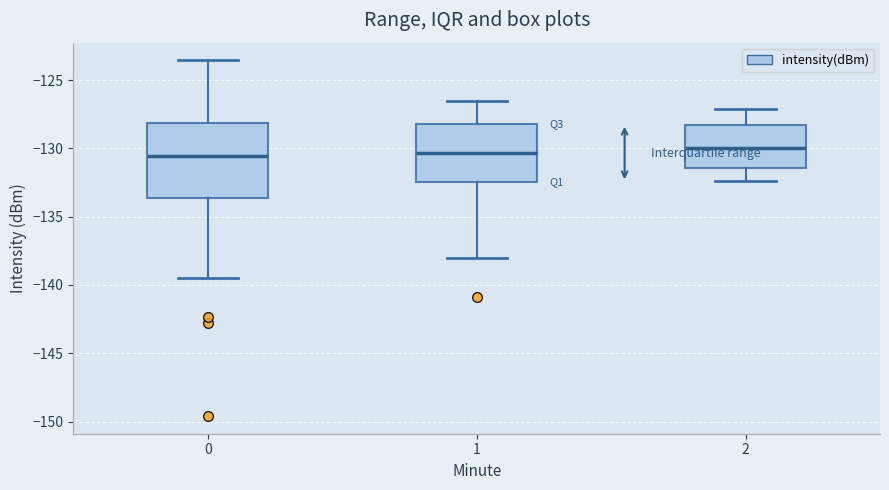

Reading left to right, read every box against the y-axis: the position of its median line, the range the box covers, and the ends of its whiskers. The values are not printed on the chart, so give them approximately, as read against the axis.

0: median -130.5, box -133.5 to -128.0, whiskers -139.5 to -123.5
1: median -130.5, box -132.5 to -128.0, whiskers -138.0 to -126.5
2: median -130.0, box -131.5 to -128.5, whiskers -132.5 to -127.0